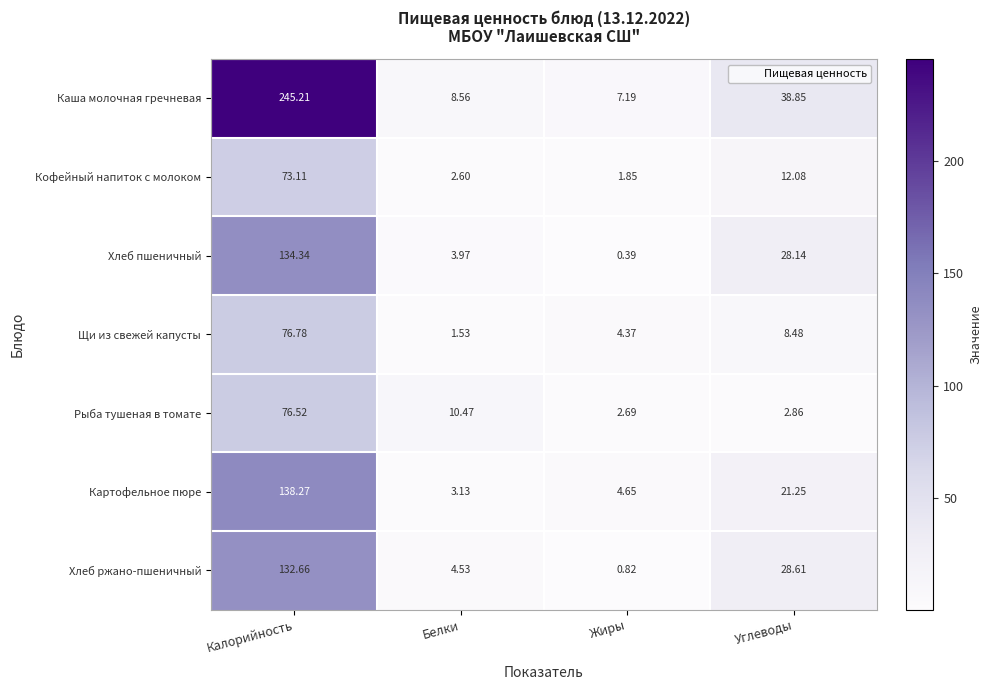

At which label is Картофельное пюре closest to 70?

Углеводы